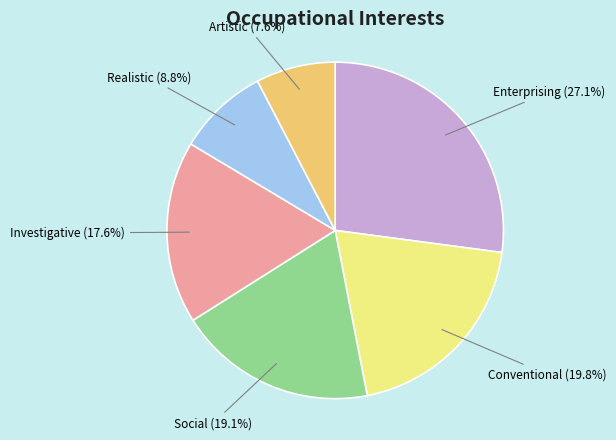

Does Artistic represent more than half of the total?

No